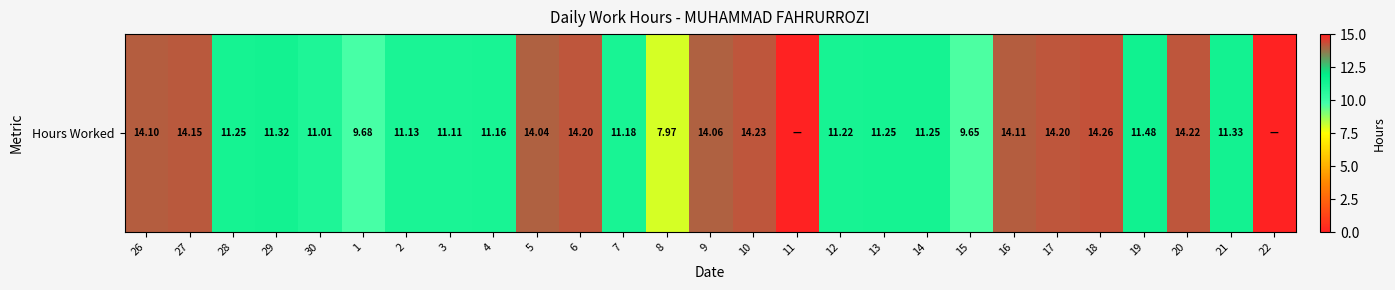

What is the difference between the values at 18 and 3?

3.2